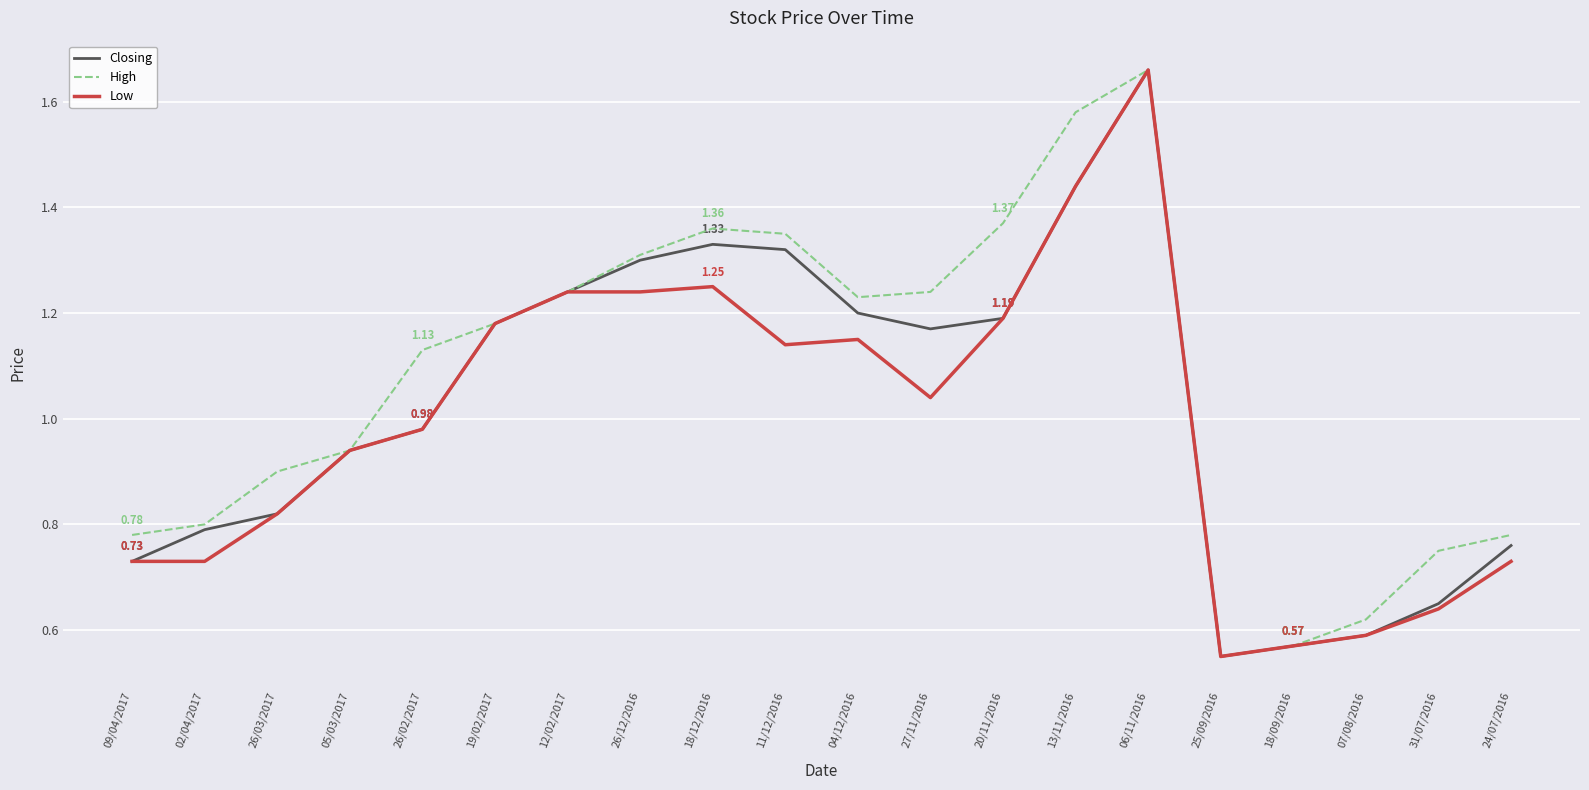

The High series shows 0.6 at 25/09/2016. True or false?

True